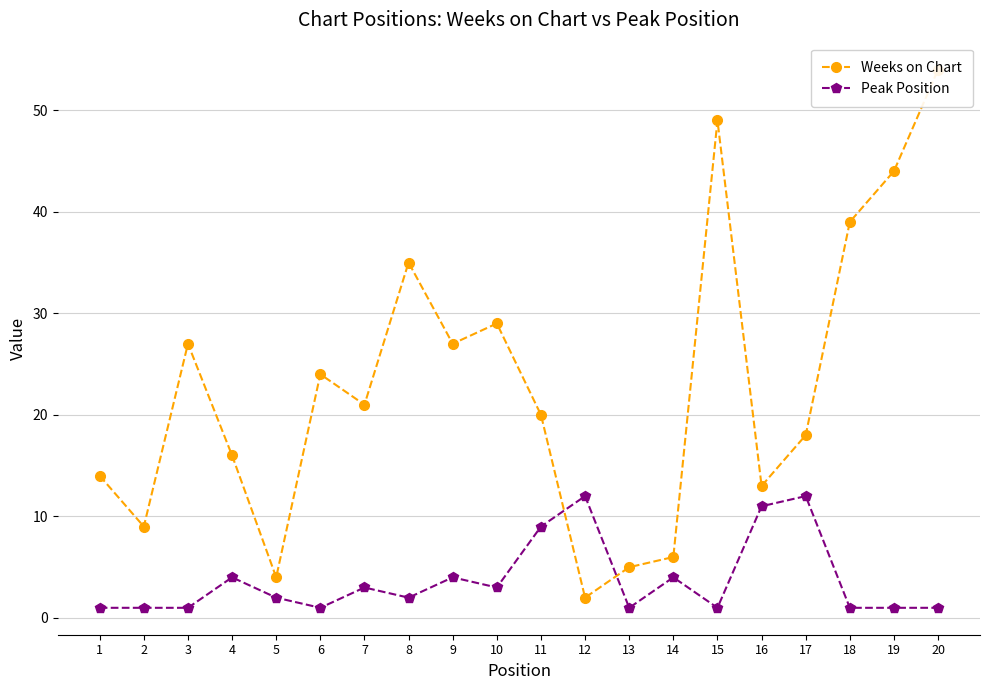

What is the value of the Peak Position point at the 8th from the left?

2